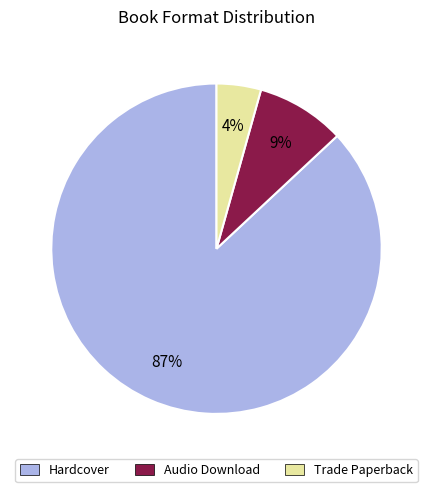

To the nearest percent, what is the combined percentage of Audio Download and Hardcover?

96%